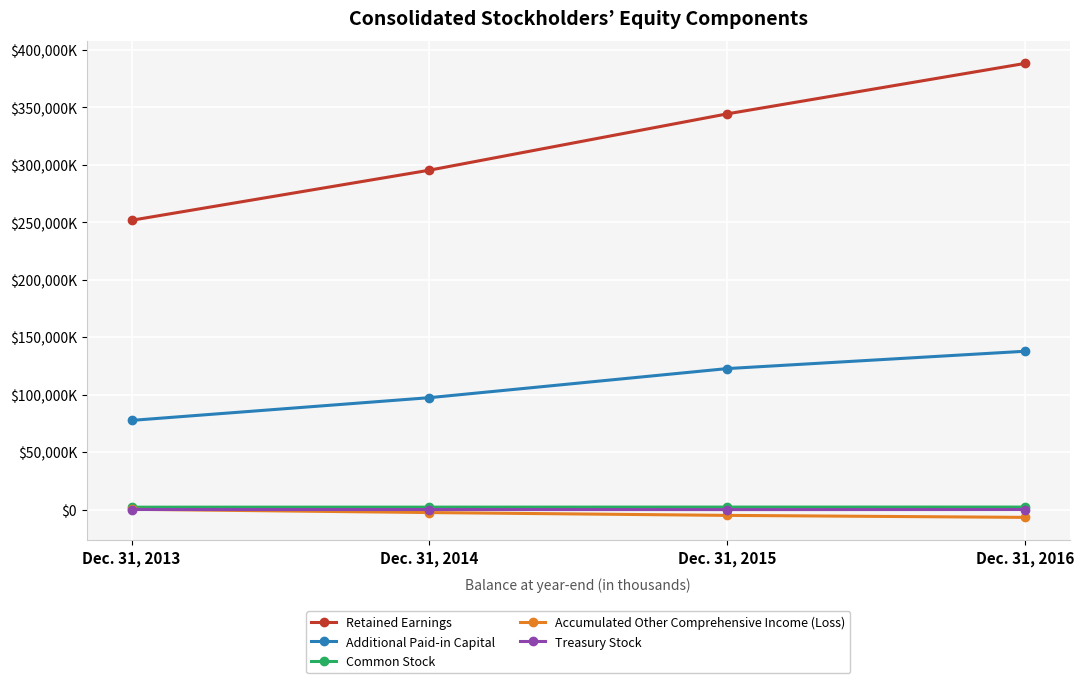

True or false: Treasury Stock and Retained Earnings cross at least once.

False